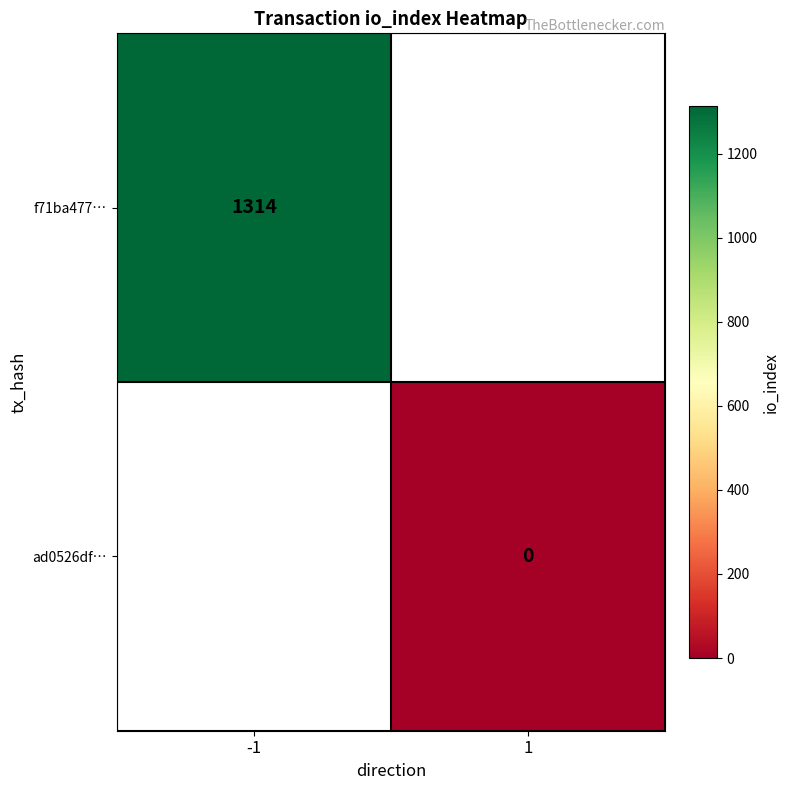

Which has a higher value, 1 or -1?

-1